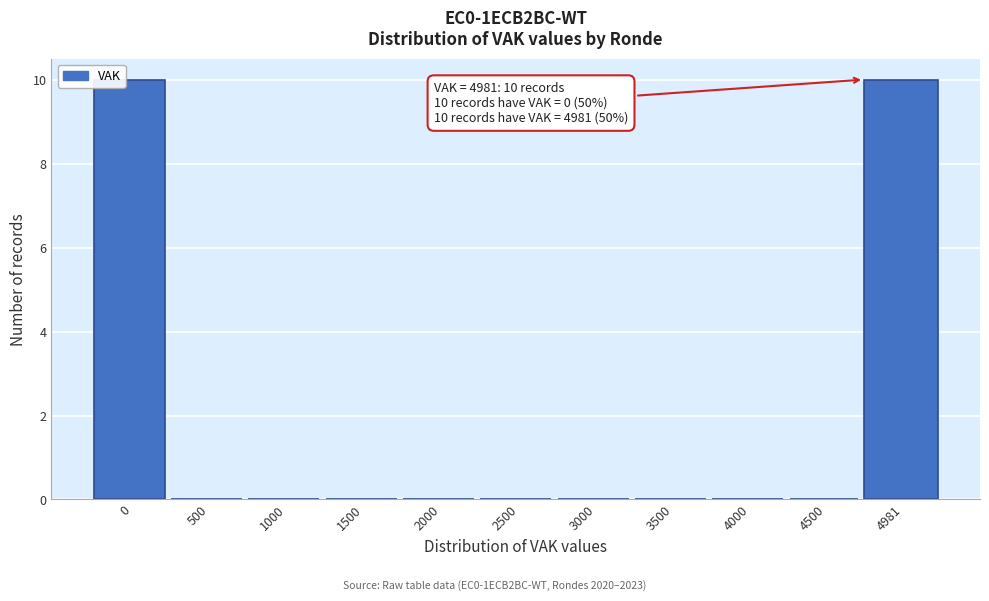

Reading left to right, extract all data points from this chart.

0=10	500=0	1000=0	1500=0	2000=0	2500=0	3000=0	3500=0	4000=0	4500=0	4981=10